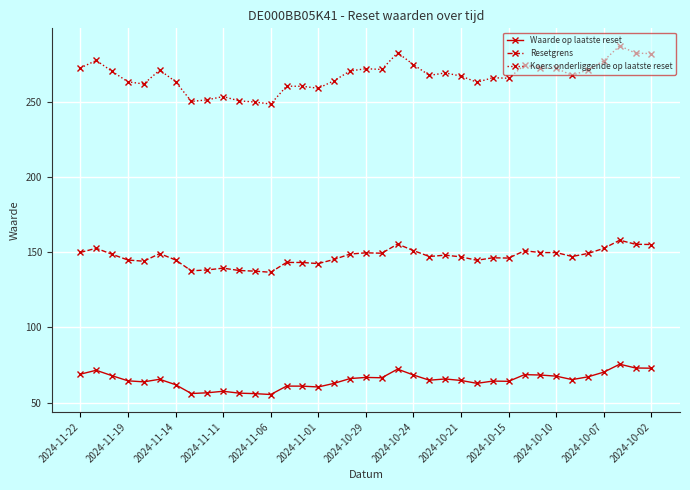

True or false: Koers onderliggende op laatste reset has more than 1 points higher than both neighbors.

True